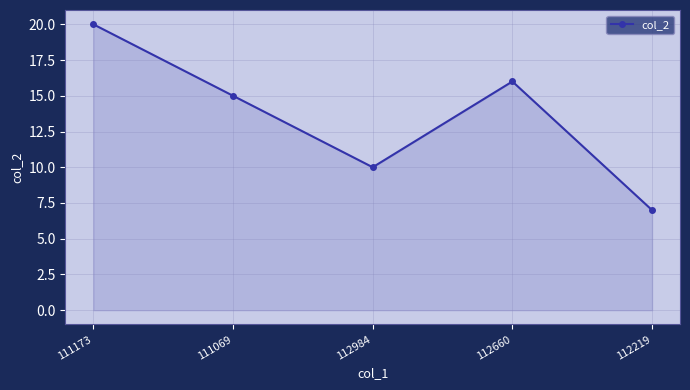

How many distinct data groups are displayed?

1